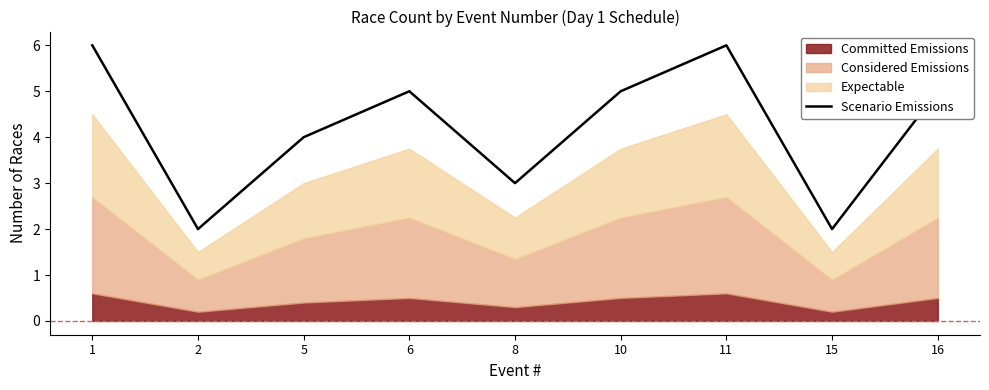

Reading right to left, extract all data points from this chart.

16=5	15=2	11=6	10=5	8=3	6=5	5=4	2=2	1=6